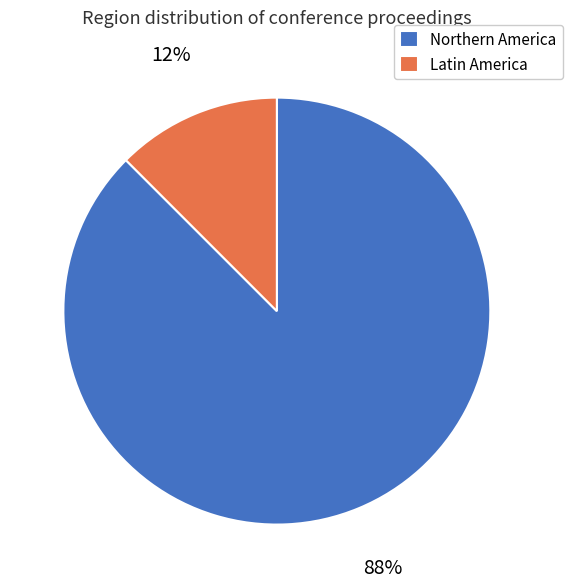

Which category has the smallest portion of the pie?

Latin America